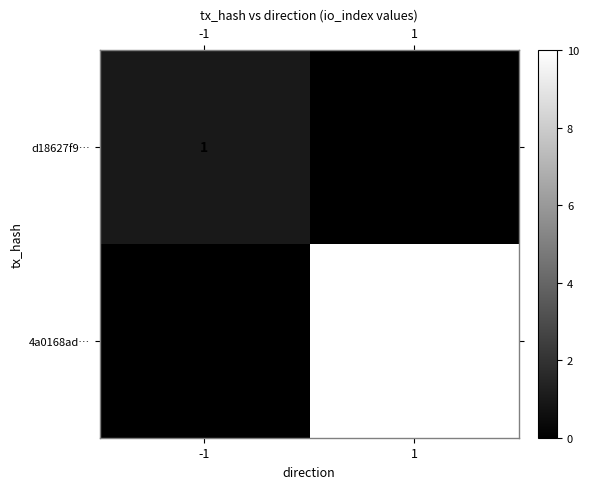

At which category is the sum across all series the highest?

1